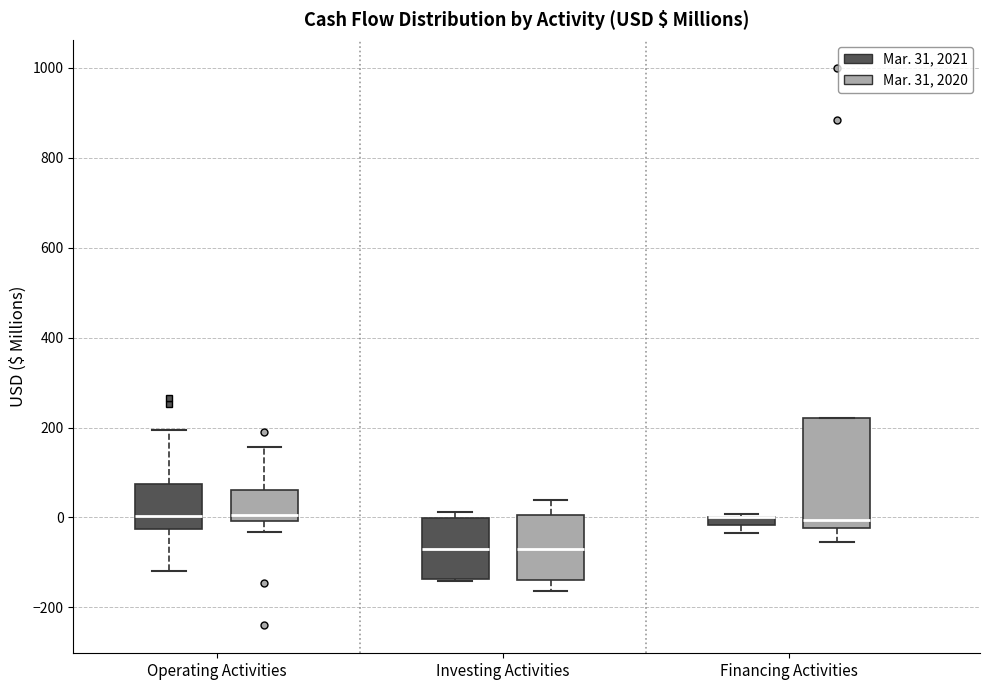

Where does the lower whisker of the box for Financing Activities (Mar. 31, 2020) end on the y-axis? The values are not printed on the chart, so give them approximately, as read against the axis.

-60